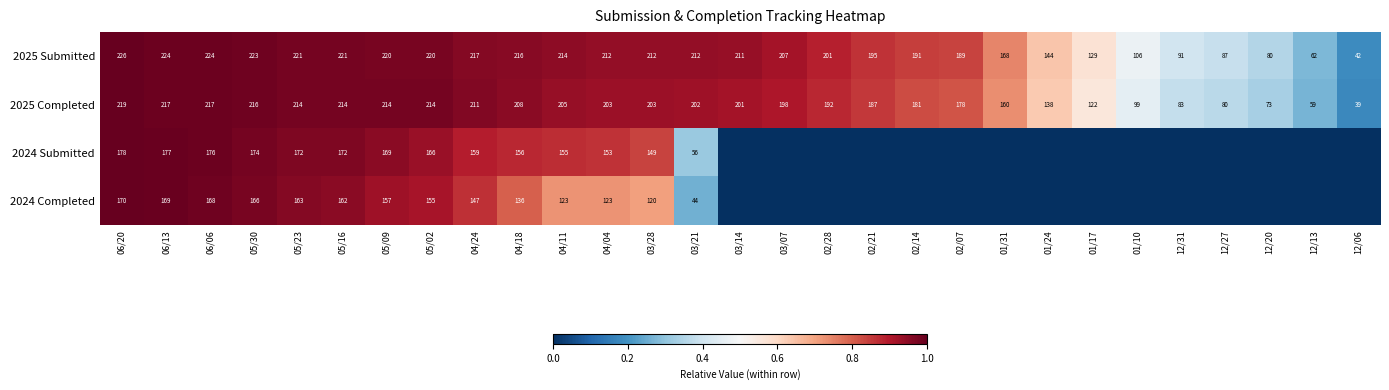

Rank the series at 06/13 from lowest to highest value.

2024 Completed, 2024 Submitted, 2025 Completed, 2025 Submitted